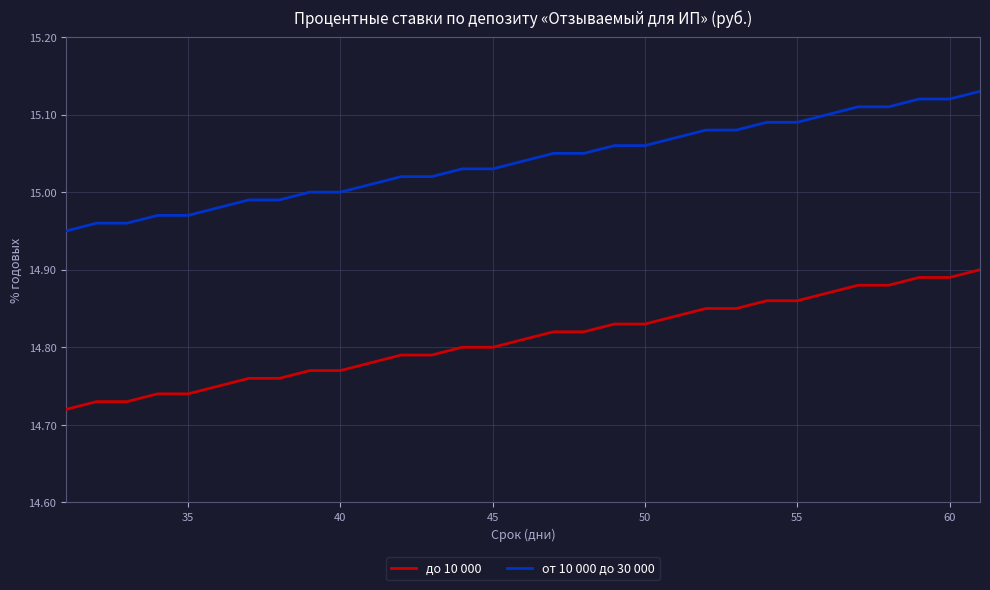

Rank the series by their average value, from lowest to highest.

до 10 000, от 10 000 до 30 000